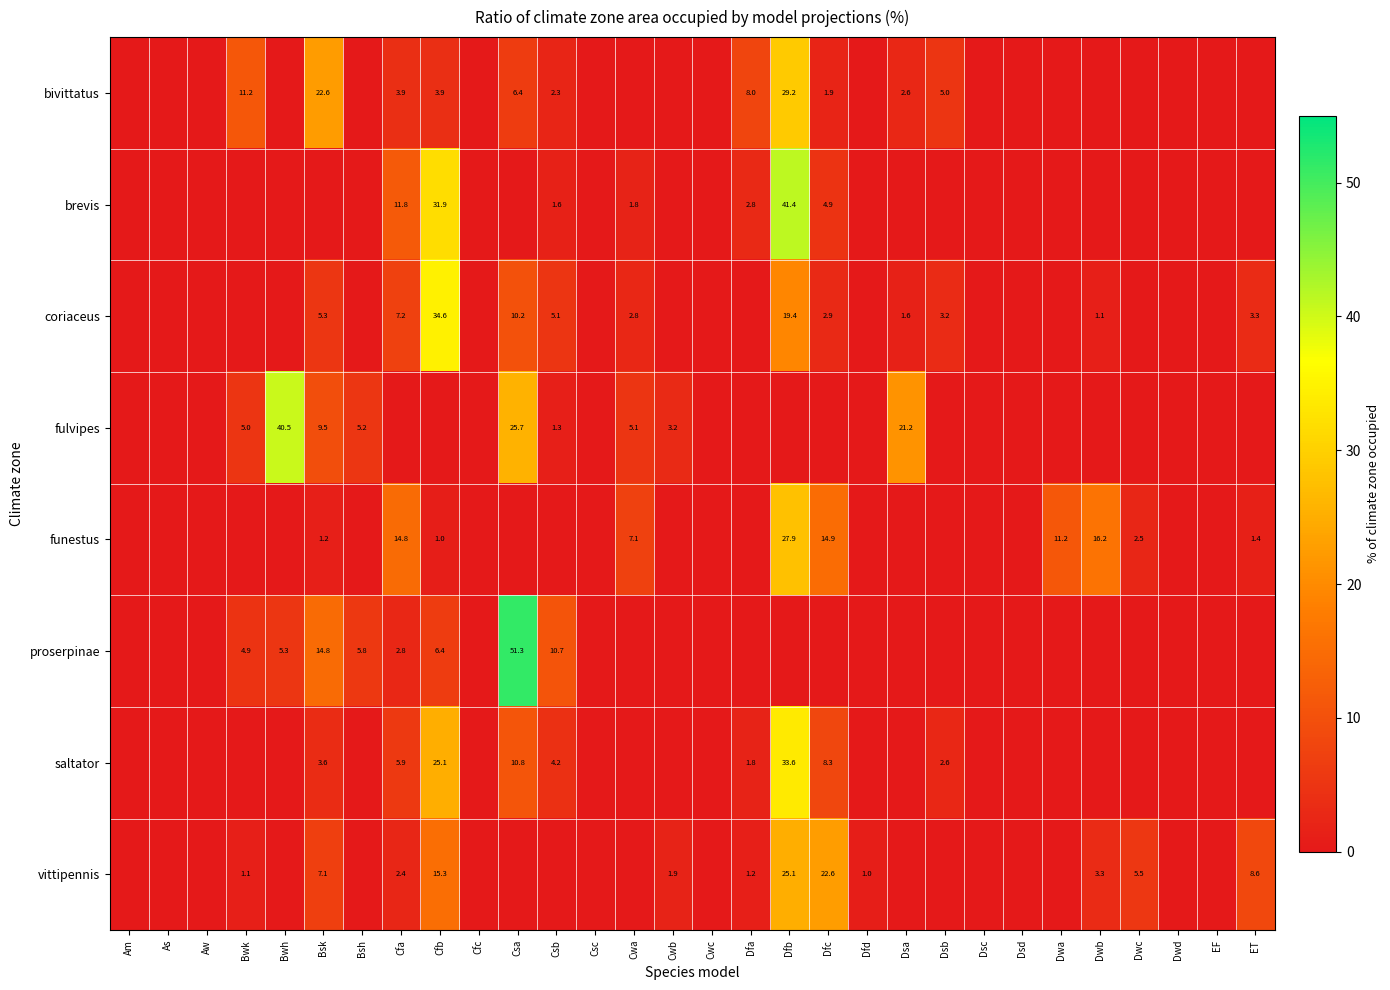

True or false: vittipennis has a value of 0.7 at Bwk.

False